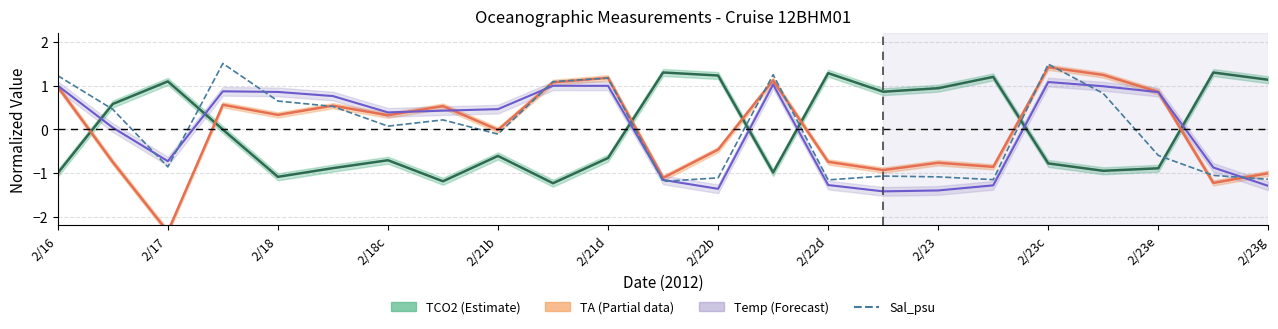

What is the difference between the maximum and minimum values in the Sal_psu (normalized) series?

2.7